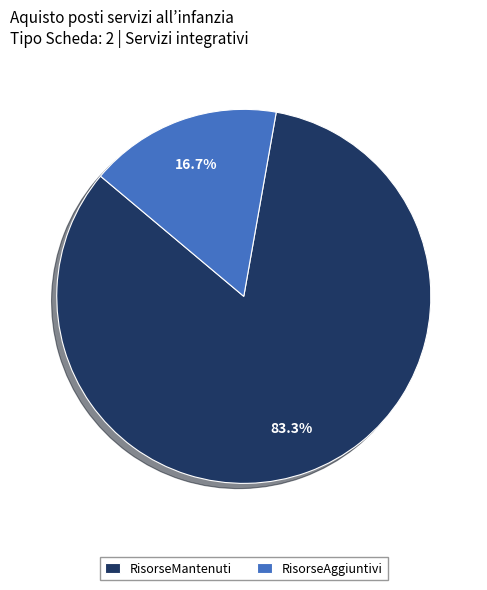

How many slices are in this pie chart?

2